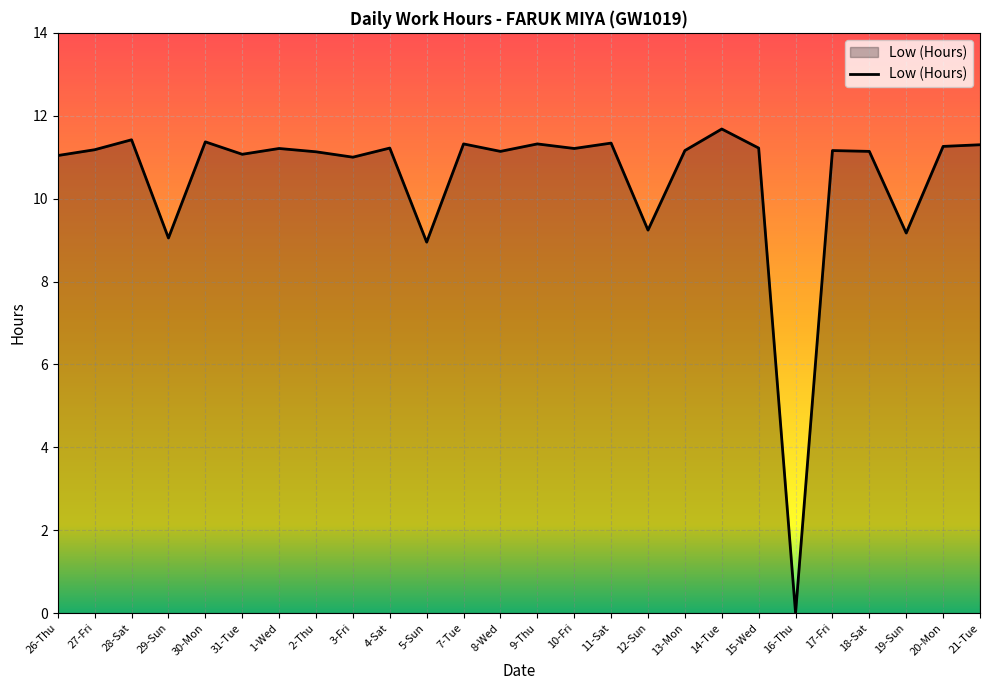

Where is the first local maximum?

28-Sat